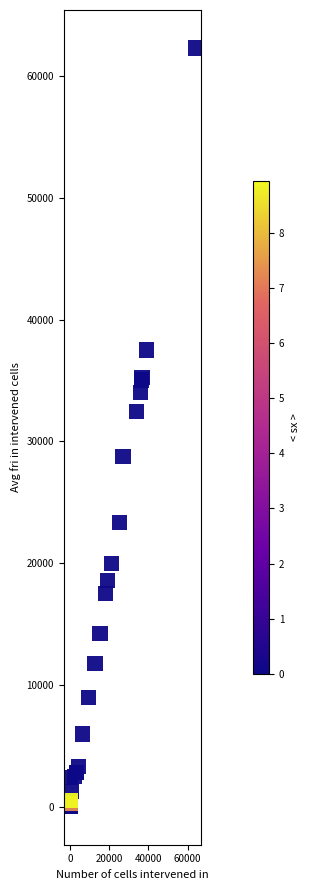

What Y value in the scatter plot is closest to 31151?

32450.8